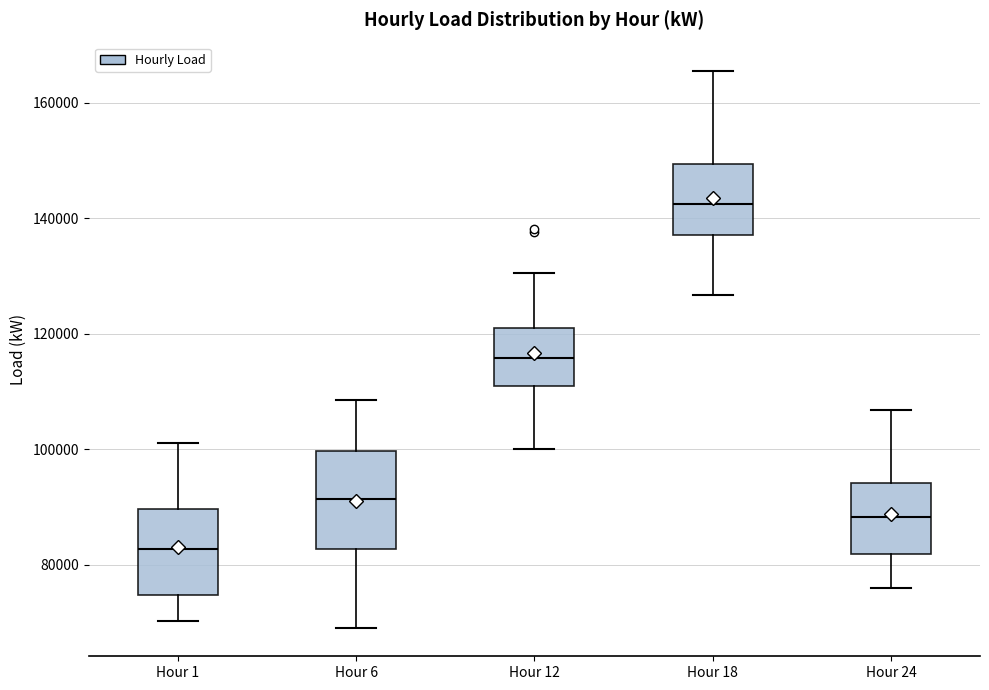

Which box is the tallest, from its lower edge to its upper edge?

Hour 6